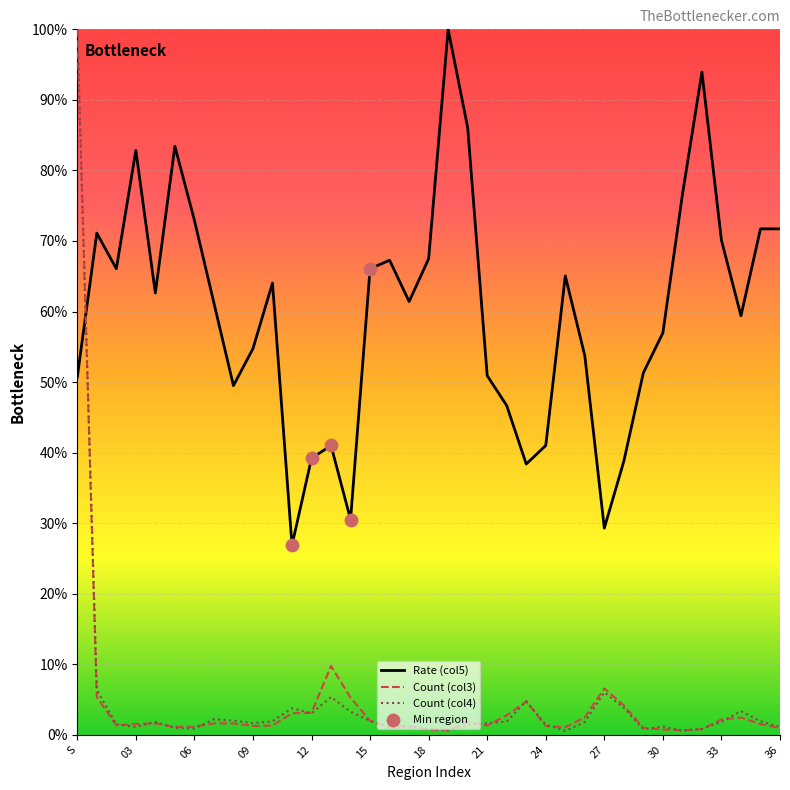

Which series has the largest Y range (max minus min)?

Col4_values